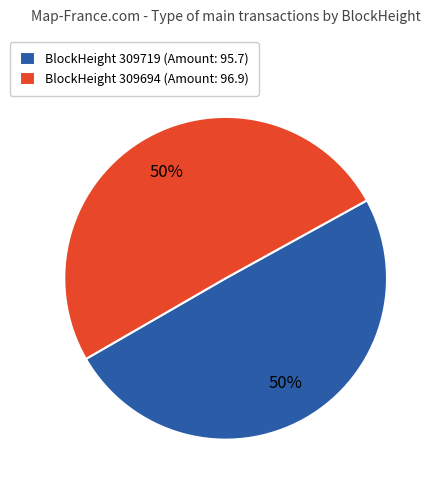

The BlockHeight 309719 (Amount: 95.7) slice represents 55% of the pie. True or false?

False